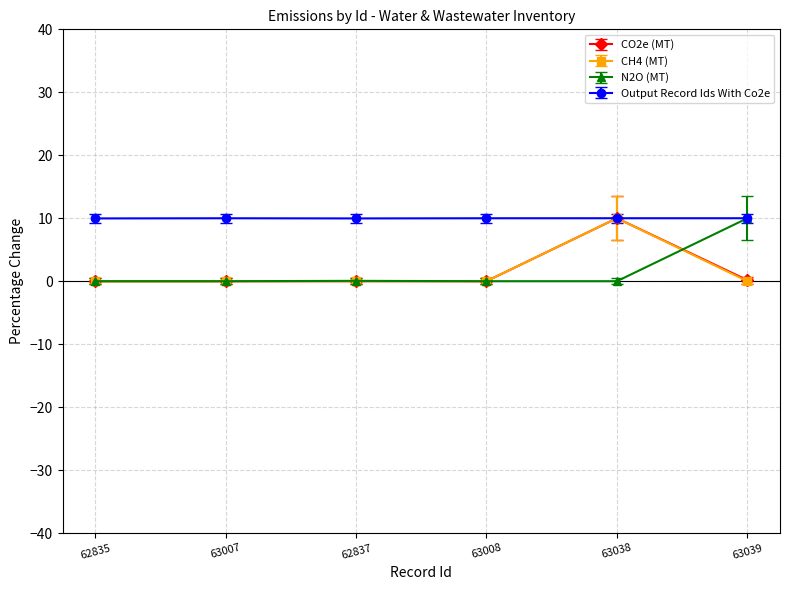

Which series ends up on top after the final intersection of N2O (MT) and CH4 (MT)?

N2O (MT)